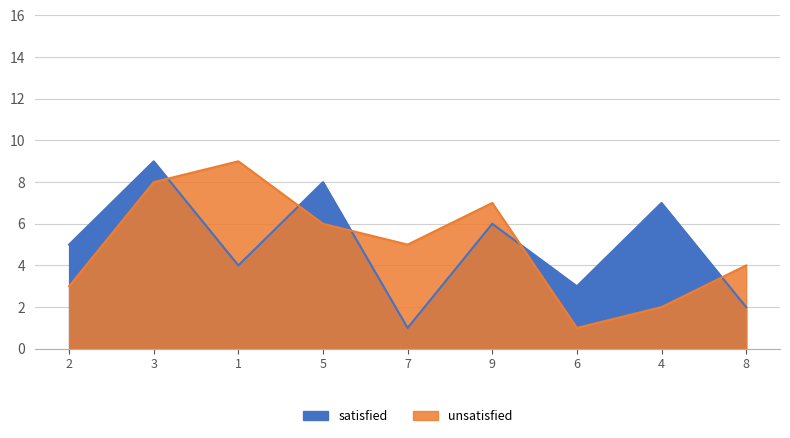

In satisfied, how many points are lower than both neighbors (excluding endpoints)?

3